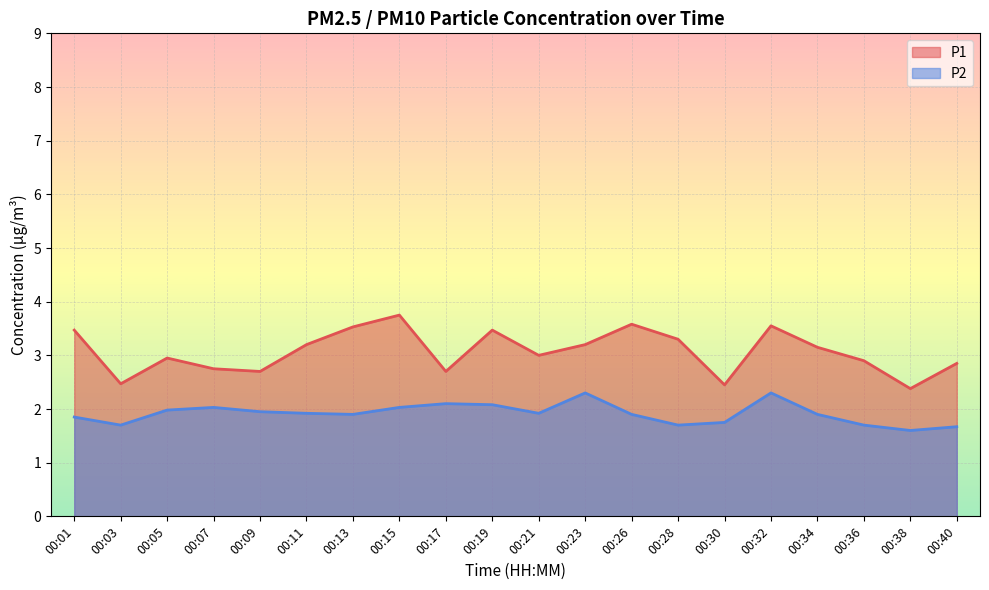

Between 00:03 and 00:23, which series saw the biggest shift?

P1